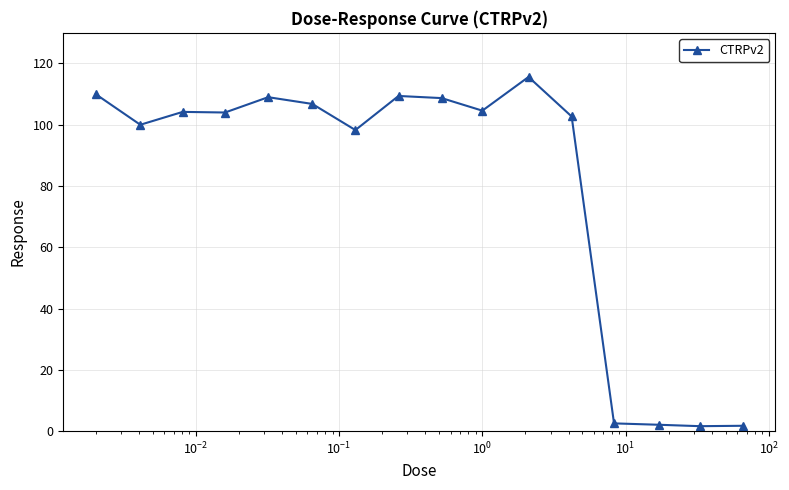

What is the greatest value displayed?

115.6